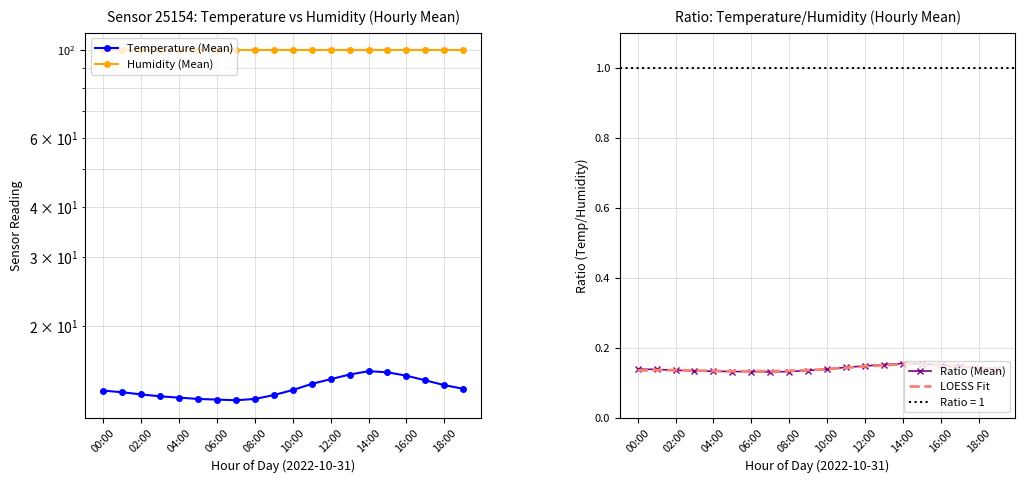

Is it true that Ratio (Mean) equals 0.0 at 10:00?

False